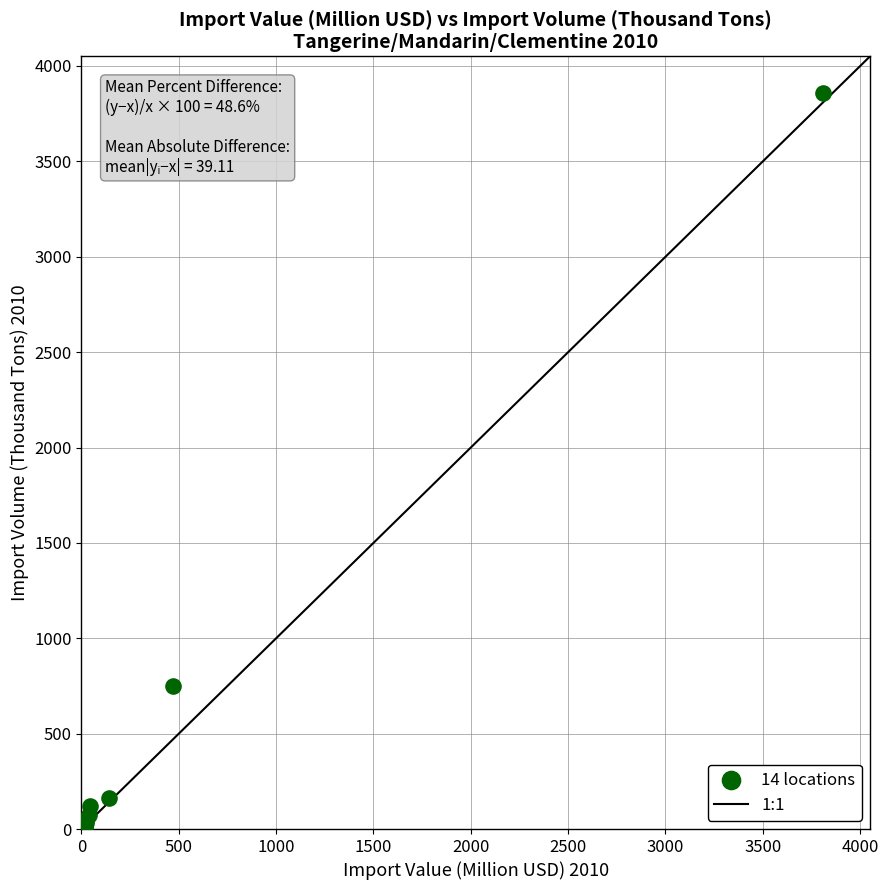

What Y value in the scatter plot is closest to 1933?

752.4